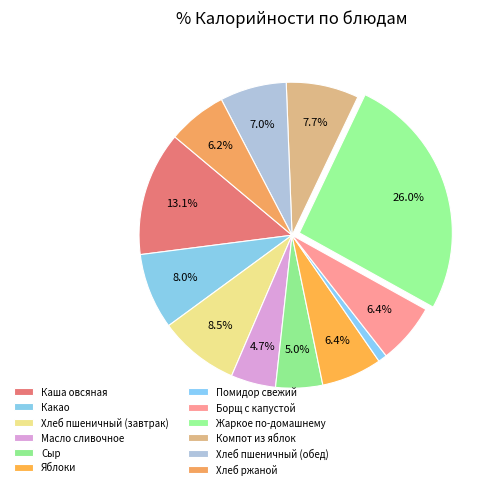

True or false: Борщ с капустой accounts for 6% of the total.

True